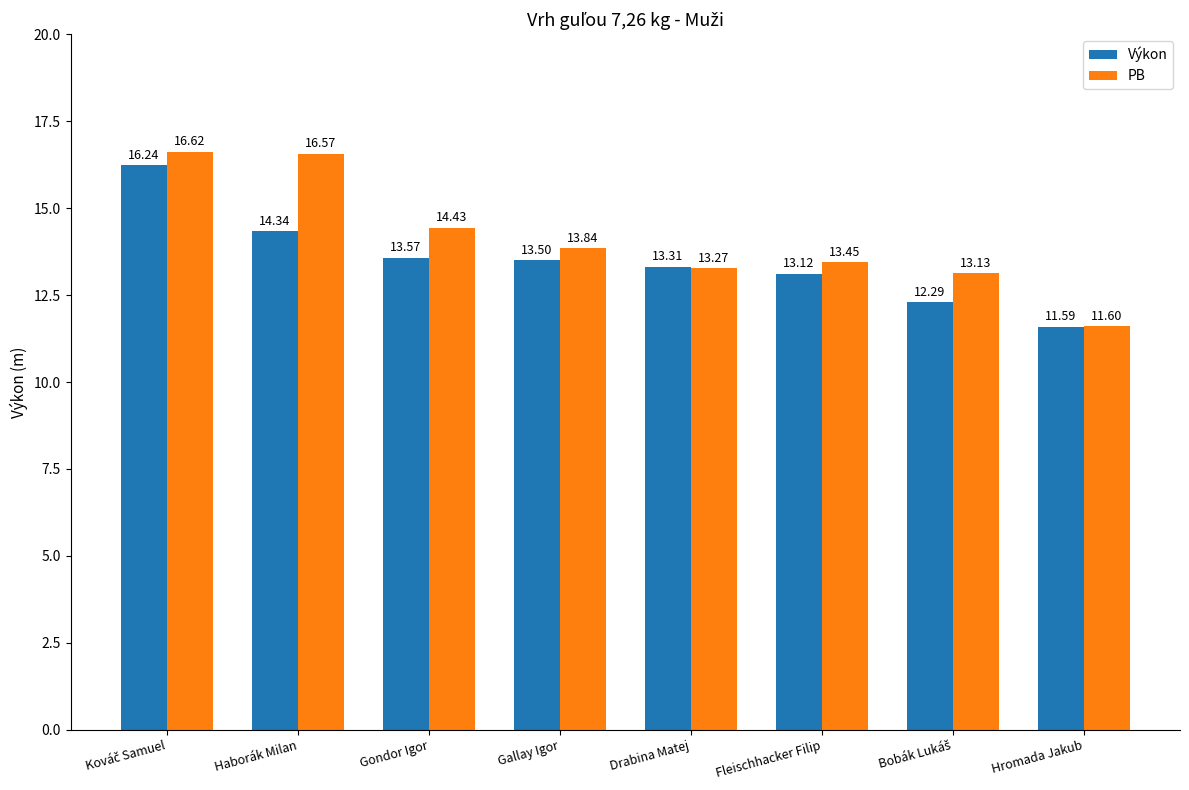

What are all the series names shown in the legend?

Výkon, PB